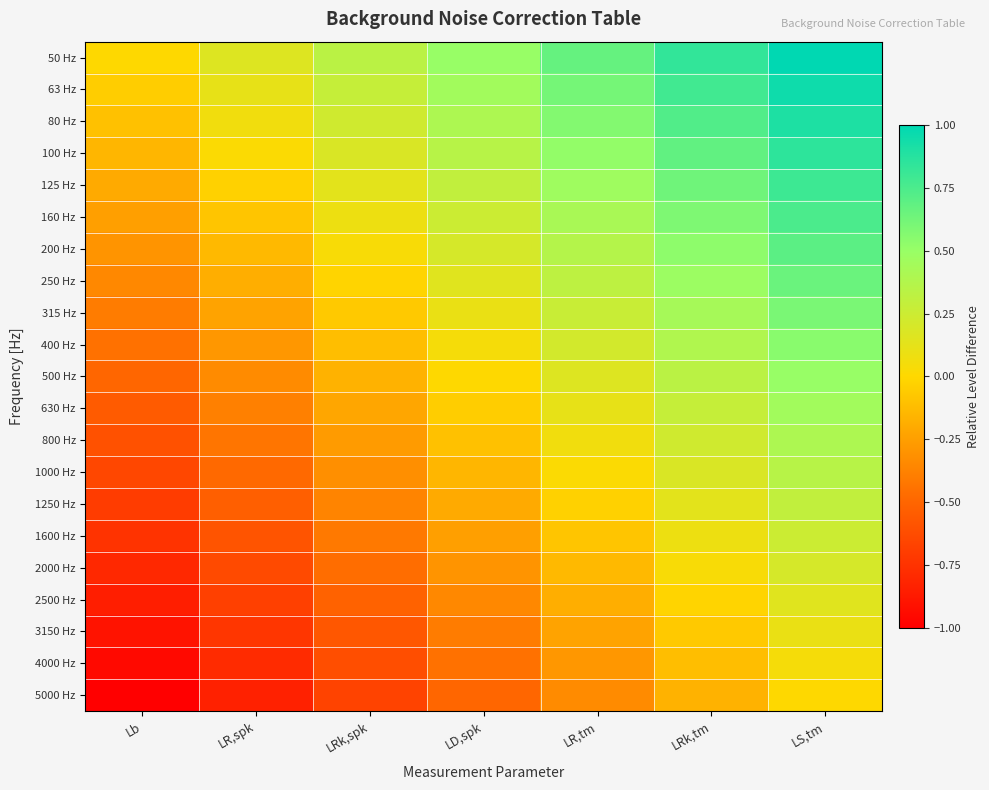

Reading left to right, what are all the values shown in this chart?

50 Hz: Lb=0.0	LR,spk=0.2	LRk,spk=0.3	LD,spk=0.5	LR,tm=0.7	LRk,tm=0.8	LS,tm=1.0
63 Hz: Lb=-0.1	LR,spk=0.1	LRk,spk=0.3	LD,spk=0.5	LR,tm=0.6	LRk,tm=0.8	LS,tm=0.9
80 Hz: Lb=-0.1	LR,spk=0.1	LRk,spk=0.2	LD,spk=0.4	LR,tm=0.6	LRk,tm=0.7	LS,tm=0.9
100 Hz: Lb=-0.1	LR,spk=0.0	LRk,spk=0.2	LD,spk=0.3	LR,tm=0.5	LRk,tm=0.7	LS,tm=0.8
125 Hz: Lb=-0.2	LR,spk=-0.0	LRk,spk=0.1	LD,spk=0.3	LR,tm=0.5	LRk,tm=0.6	LS,tm=0.8
160 Hz: Lb=-0.2	LR,spk=-0.1	LRk,spk=0.1	LD,spk=0.2	LR,tm=0.4	LRk,tm=0.6	LS,tm=0.8
200 Hz: Lb=-0.3	LR,spk=-0.1	LRk,spk=0.0	LD,spk=0.2	LR,tm=0.4	LRk,tm=0.5	LS,tm=0.7
250 Hz: Lb=-0.3	LR,spk=-0.2	LRk,spk=-0.0	LD,spk=0.2	LR,tm=0.3	LRk,tm=0.5	LS,tm=0.7
315 Hz: Lb=-0.4	LR,spk=-0.2	LRk,spk=-0.1	LD,spk=0.1	LR,tm=0.3	LRk,tm=0.4	LS,tm=0.6
400 Hz: Lb=-0.5	LR,spk=-0.3	LRk,spk=-0.1	LD,spk=0.0	LR,tm=0.2	LRk,tm=0.4	LS,tm=0.6
500 Hz: Lb=-0.5	LR,spk=-0.3	LRk,spk=-0.2	LD,spk=0.0	LR,tm=0.2	LRk,tm=0.3	LS,tm=0.5
630 Hz: Lb=-0.6	LR,spk=-0.4	LRk,spk=-0.2	LD,spk=-0.1	LR,tm=0.1	LRk,tm=0.3	LS,tm=0.4
800 Hz: Lb=-0.6	LR,spk=-0.4	LRk,spk=-0.3	LD,spk=-0.1	LR,tm=0.1	LRk,tm=0.2	LS,tm=0.4
1000 Hz: Lb=-0.7	LR,spk=-0.5	LRk,spk=-0.3	LD,spk=-0.2	LR,tm=0.0	LRk,tm=0.2	LS,tm=0.3
1250 Hz: Lb=-0.7	LR,spk=-0.5	LRk,spk=-0.4	LD,spk=-0.2	LR,tm=-0.0	LRk,tm=0.1	LS,tm=0.3
1600 Hz: Lb=-0.8	LR,spk=-0.6	LRk,spk=-0.4	LD,spk=-0.2	LR,tm=-0.1	LRk,tm=0.1	LS,tm=0.2
2000 Hz: Lb=-0.8	LR,spk=-0.6	LRk,spk=-0.5	LD,spk=-0.3	LR,tm=-0.1	LRk,tm=0.0	LS,tm=0.2
2500 Hz: Lb=-0.8	LR,spk=-0.7	LRk,spk=-0.5	LD,spk=-0.3	LR,tm=-0.2	LRk,tm=-0.0	LS,tm=0.2
3150 Hz: Lb=-0.9	LR,spk=-0.7	LRk,spk=-0.6	LD,spk=-0.4	LR,tm=-0.2	LRk,tm=-0.1	LS,tm=0.1
4000 Hz: Lb=-0.9	LR,spk=-0.8	LRk,spk=-0.6	LD,spk=-0.4	LR,tm=-0.3	LRk,tm=-0.1	LS,tm=0.1
5000 Hz: Lb=-1.0	LR,spk=-0.8	LRk,spk=-0.7	LD,spk=-0.5	LR,tm=-0.3	LRk,tm=-0.2	LS,tm=0.0